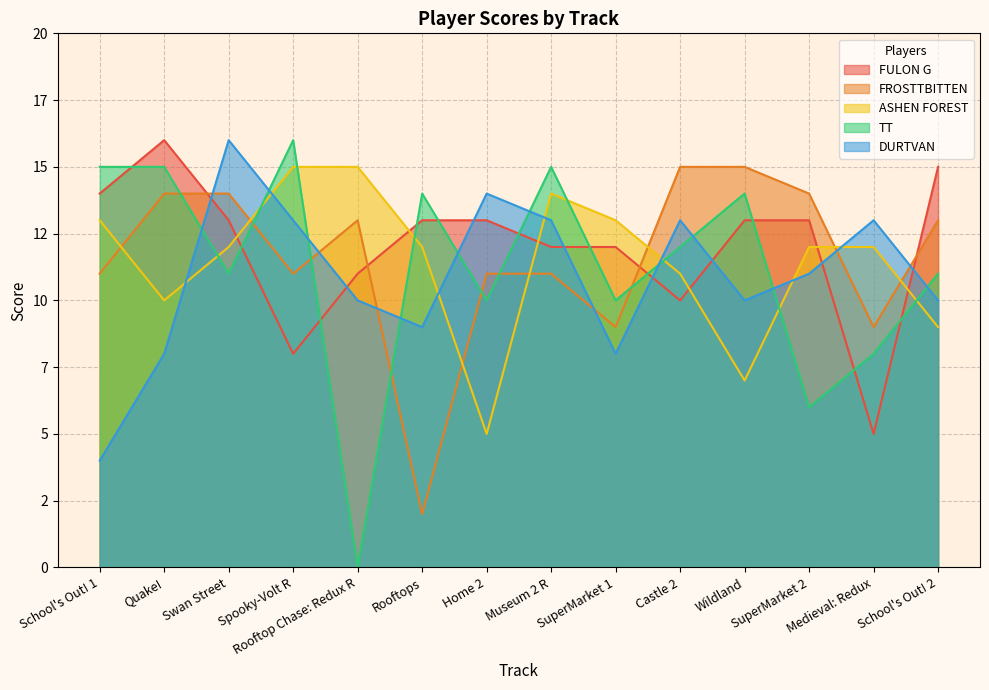

Reading left to right, list all the values displayed in this chart.

FULON G: School's Out! 1=14	Quake!=16	Swan Street=13	Spooky-Volt R=8	Rooftop Chase: Redux R=11	Rooftops=13	Home 2=13	Museum 2 R=12	SuperMarket 1=12	Castle 2=10	Wildland=13	SuperMarket 2=13	Medieval: Redux=5	School's Out! 2=15
FROSTTBITTEN: School's Out! 1=11	Quake!=14	Swan Street=14	Spooky-Volt R=11	Rooftop Chase: Redux R=13	Rooftops=2	Home 2=11	Museum 2 R=11	SuperMarket 1=9	Castle 2=15	Wildland=15	SuperMarket 2=14	Medieval: Redux=9	School's Out! 2=13
ASHEN FOREST: School's Out! 1=13	Quake!=10	Swan Street=12	Spooky-Volt R=15	Rooftop Chase: Redux R=15	Rooftops=12	Home 2=5	Museum 2 R=14	SuperMarket 1=13	Castle 2=11	Wildland=7	SuperMarket 2=12	Medieval: Redux=12	School's Out! 2=9
TT: School's Out! 1=15	Quake!=15	Swan Street=11	Spooky-Volt R=16	Rooftop Chase: Redux R=0	Rooftops=14	Home 2=10	Museum 2 R=15	SuperMarket 1=10	Castle 2=12	Wildland=14	SuperMarket 2=6	Medieval: Redux=8	School's Out! 2=11
DURTVAN: School's Out! 1=4	Quake!=8	Swan Street=16	Spooky-Volt R=13	Rooftop Chase: Redux R=10	Rooftops=9	Home 2=14	Museum 2 R=13	SuperMarket 1=8	Castle 2=13	Wildland=10	SuperMarket 2=11	Medieval: Redux=13	School's Out! 2=10